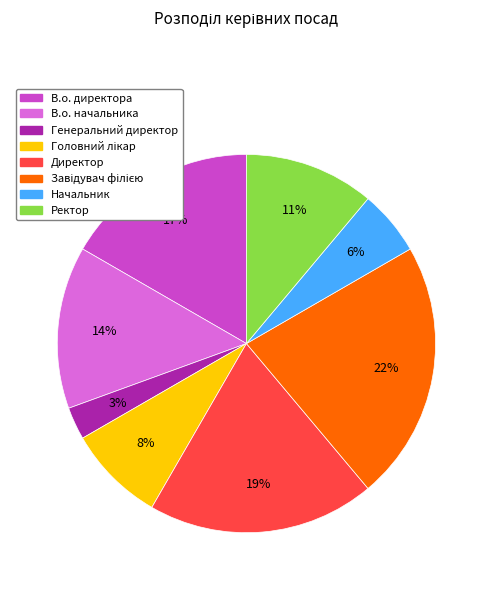

Which slice is the smallest?

Генеральний директор